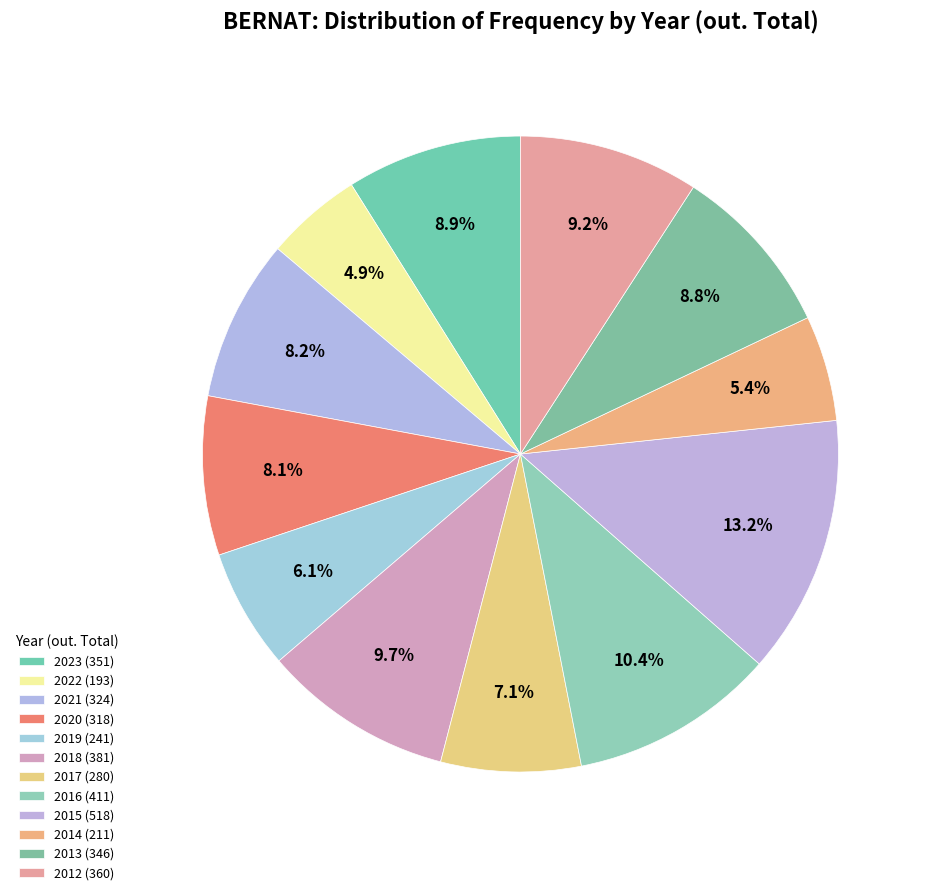

What is the smallest slice in the pie chart?

2022